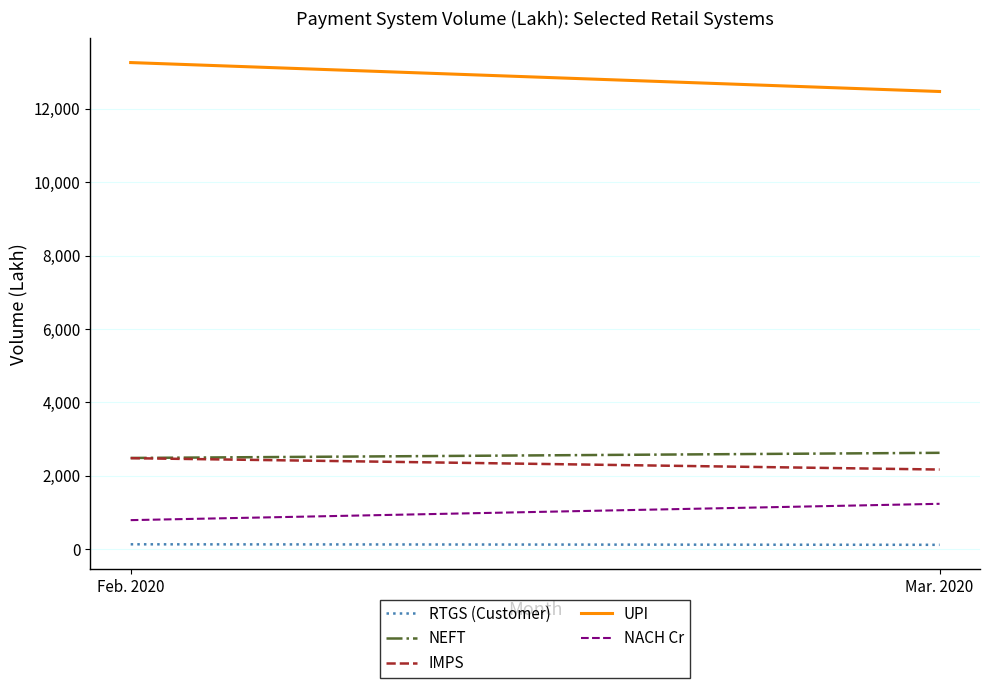

Rank the categories by IMPS value from lowest to highest.

Mar. 2020, Feb. 2020